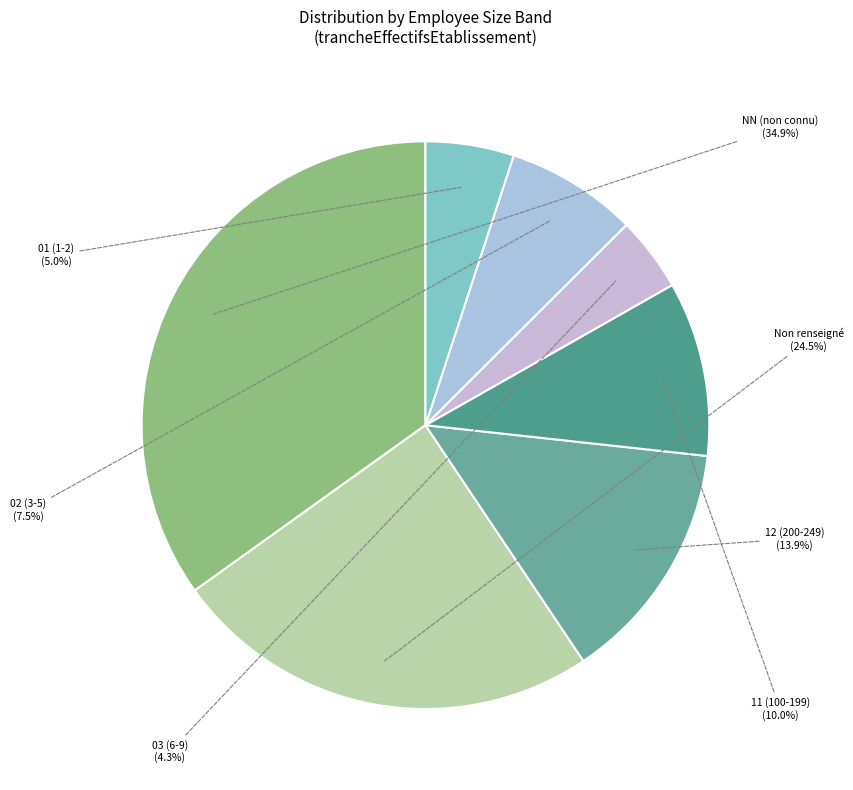

How many segments does this pie chart have?

7